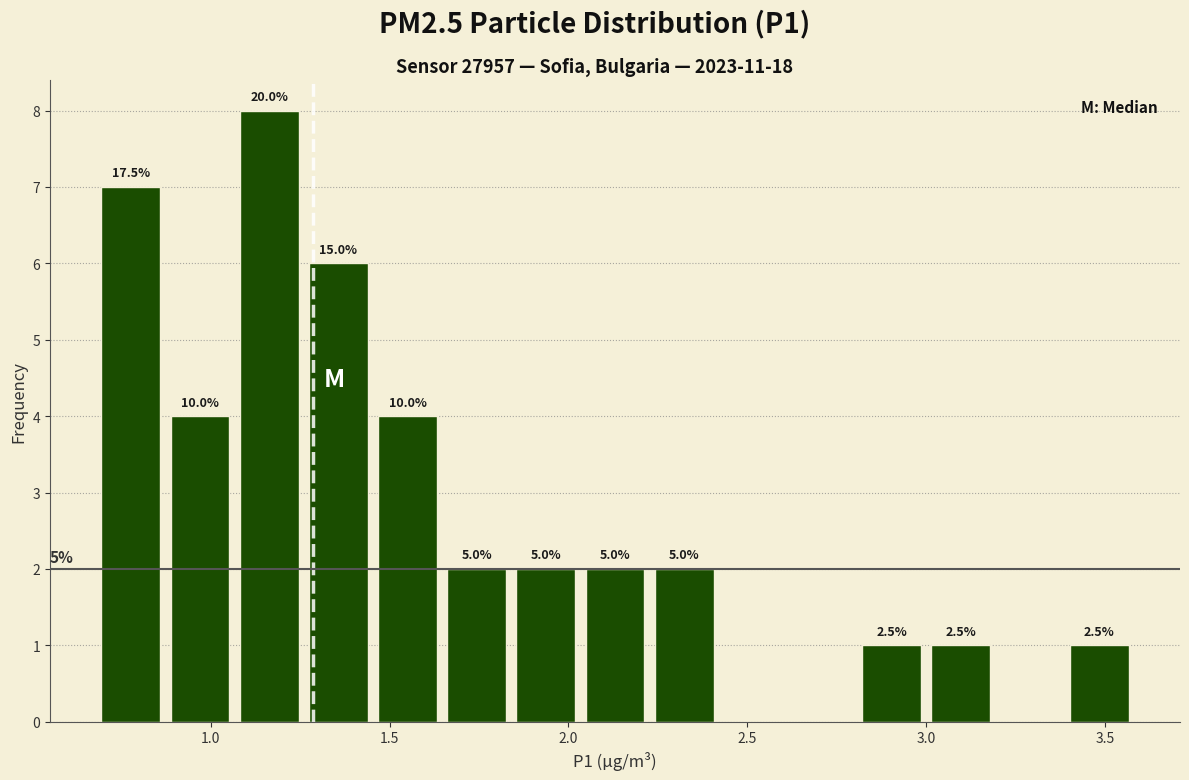

Read against the x-axis, roughly where is the centre of the tallest bar?

1.15